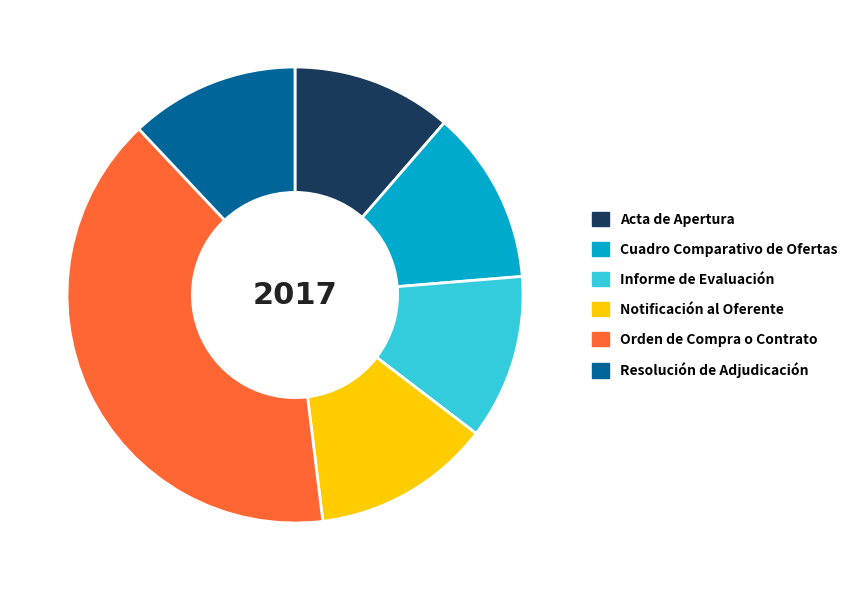

What is the largest slice in the pie chart?

Orden de Compra o Contrato